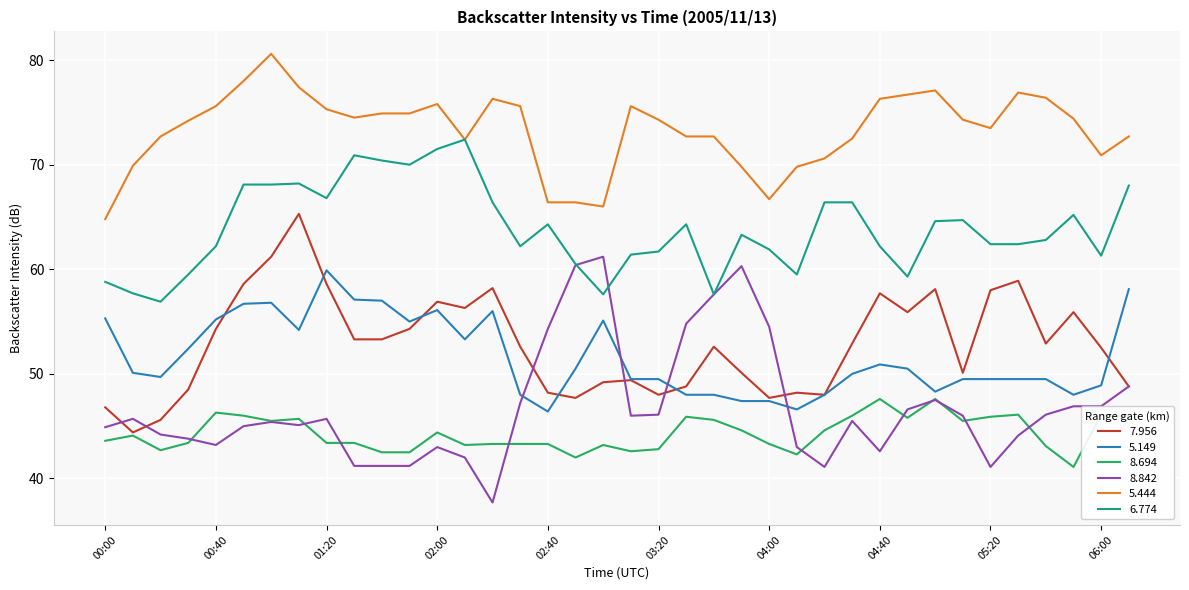

True or false: 6.774 and 7.956 intersect in this chart.

False